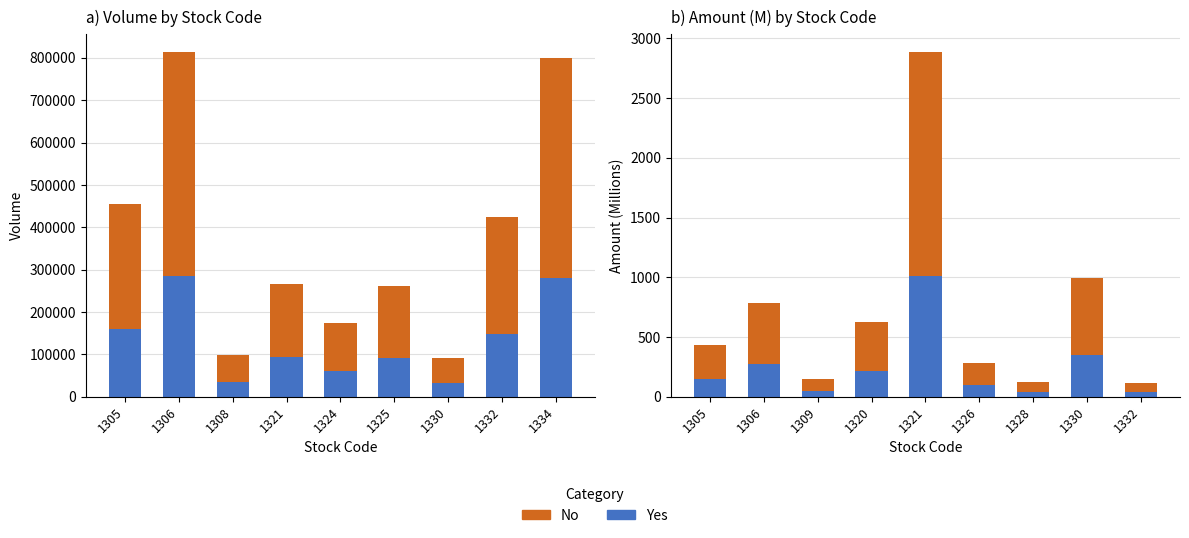

Does the chart contain stacked bars?

No